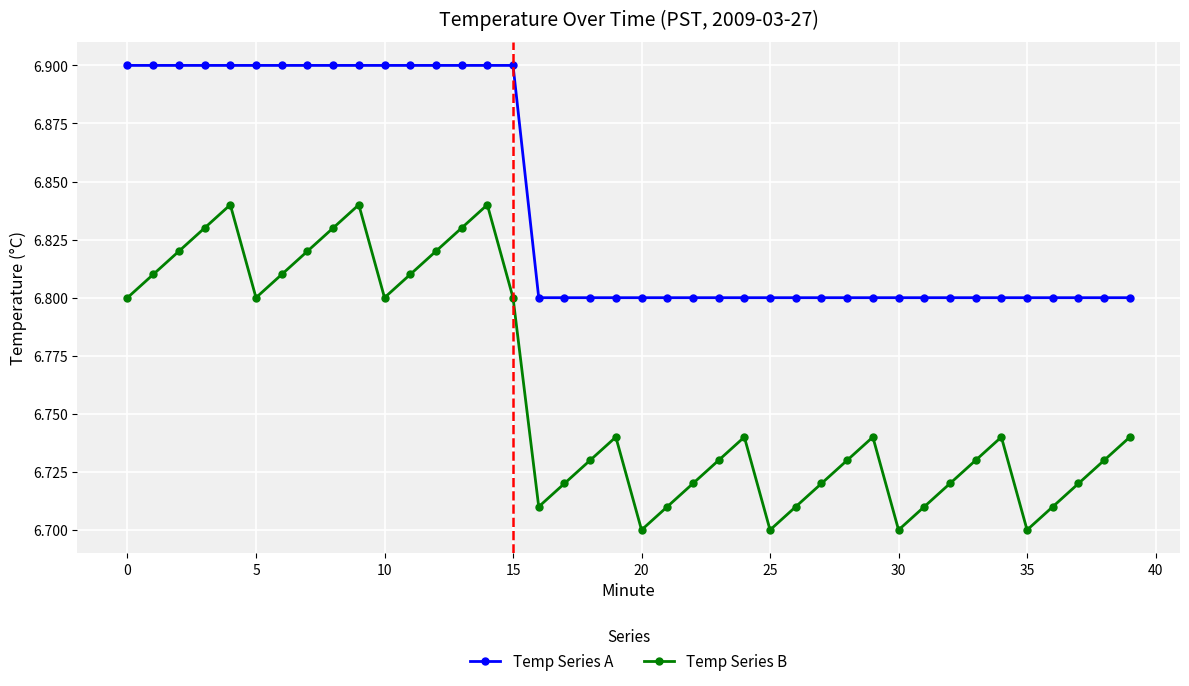

What is the sum of all Temp Series B values?

270.4